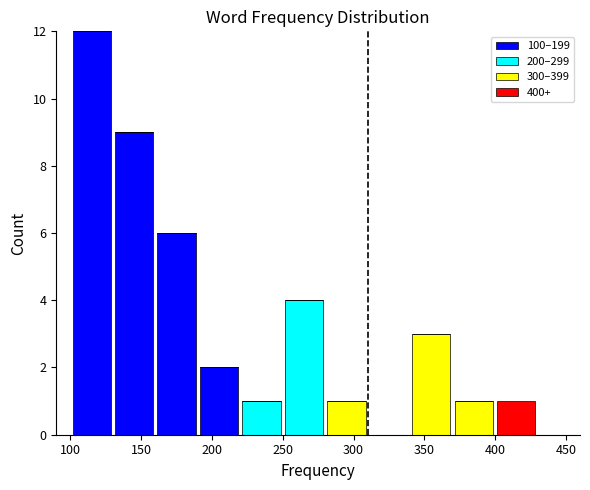

What is the total height of the stacked bar covering 370 to 400 on the x-axis? The values are not printed on the chart, so give them approximately, as read against the axis.

1